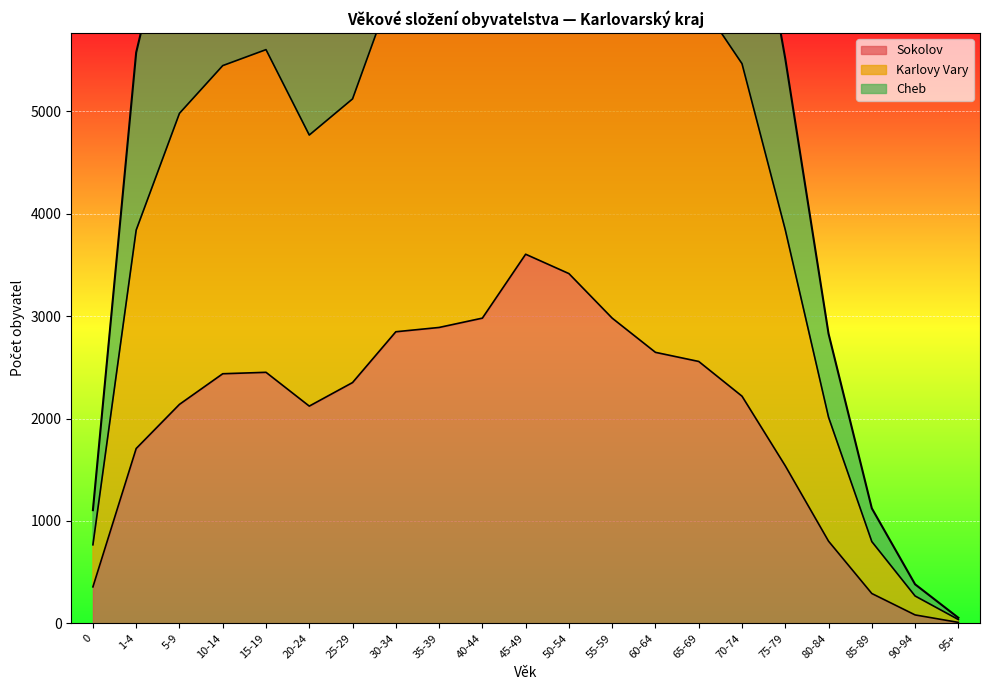

Is the value of Cheb at 35-39 greater than the value of Karlovy Vary at 15-19?

Yes